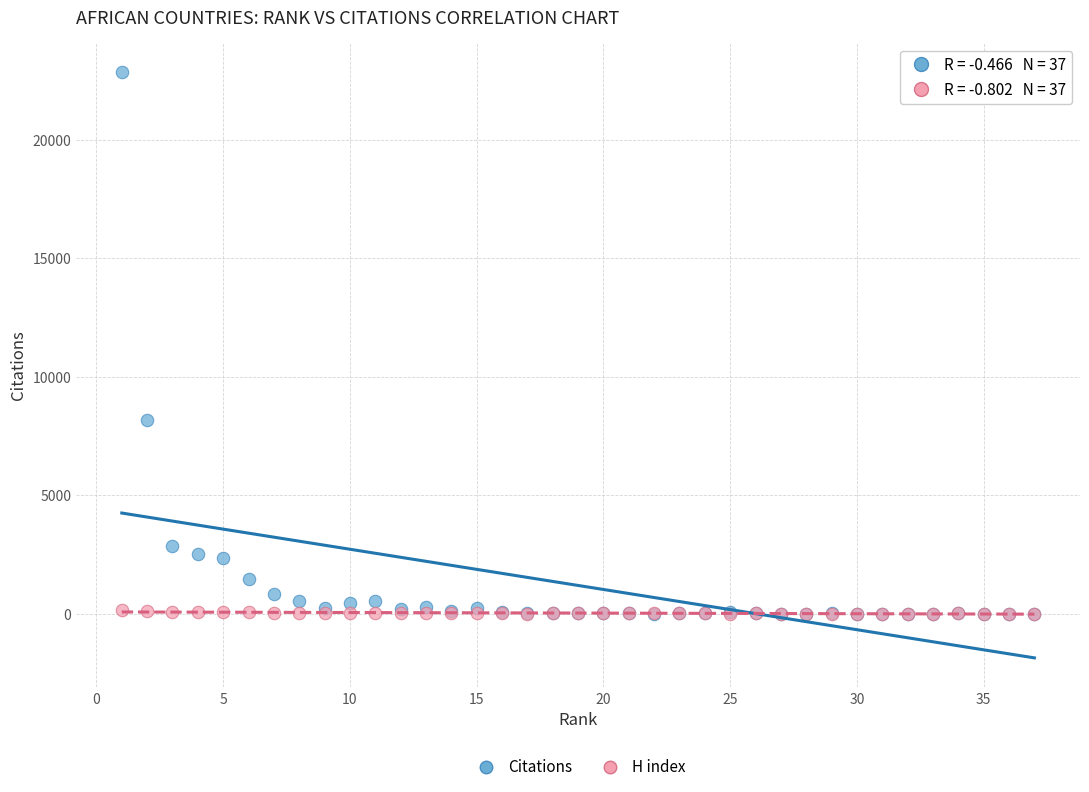

What are all the series names shown in the legend?

Citations, H index